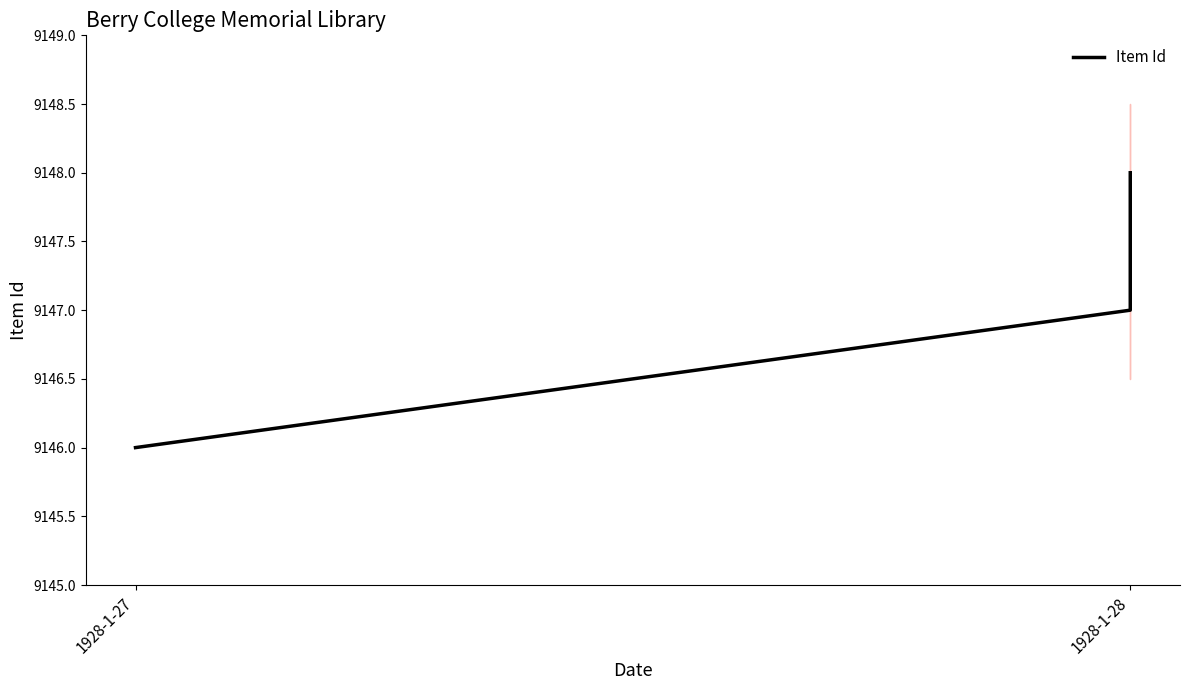

What is the difference between the values at 1928-1-28 and 1928-1-27?

1